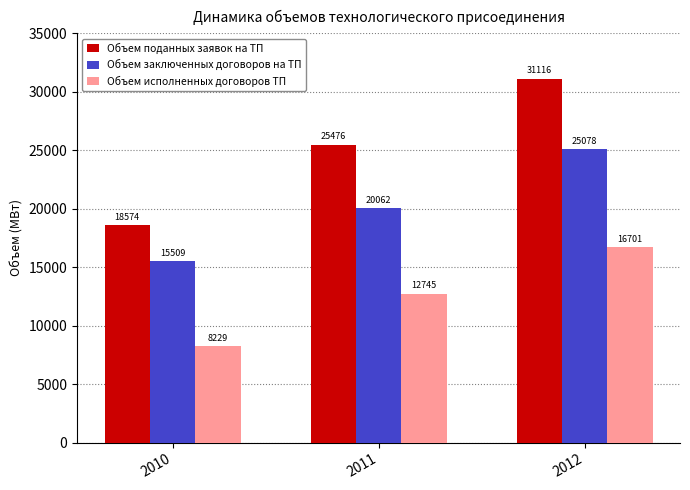

Which series has the widest spread of values?

Объем поданных заявок на ТП